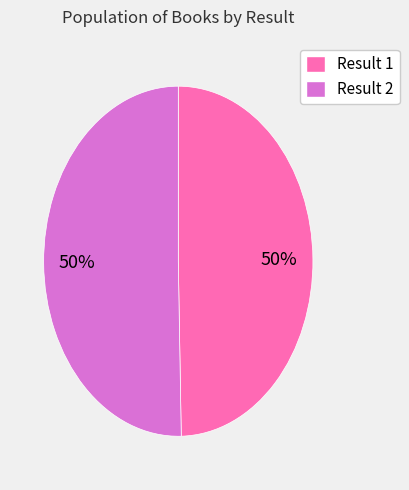

Is it true that Result 1 is 50% of the pie?

True